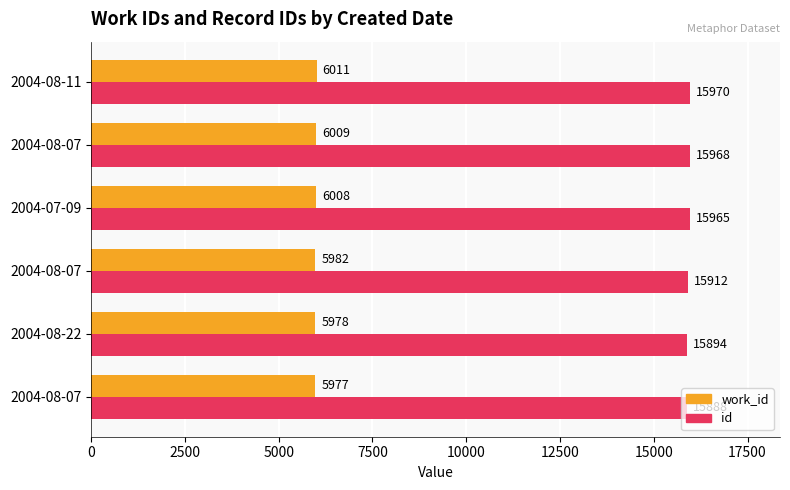

How many data points does each series have?

6